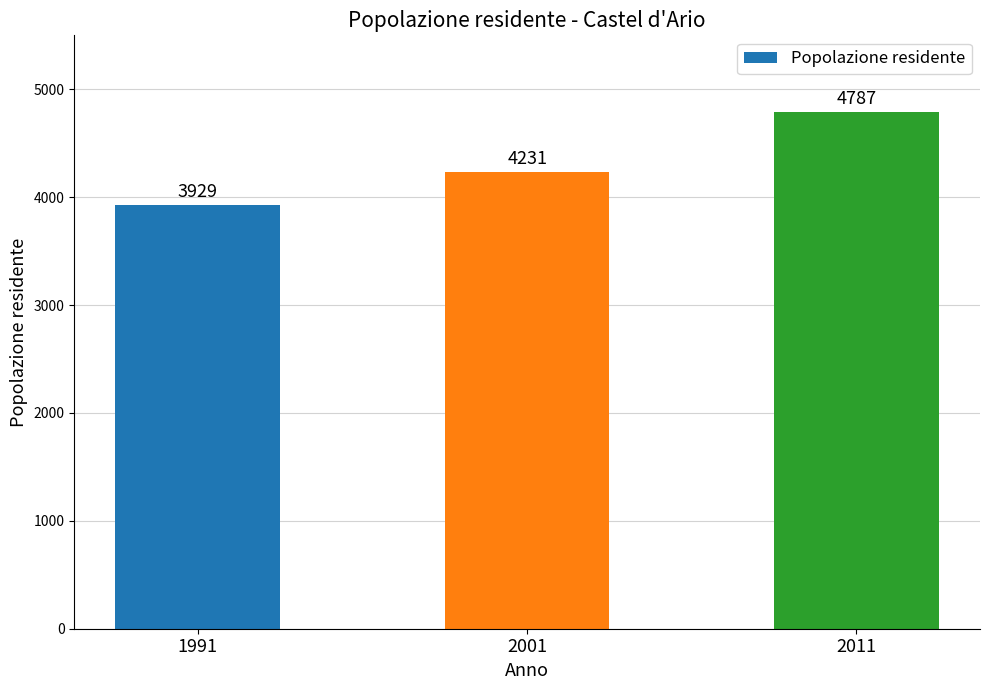

Reading right to left, list all the values displayed in this chart.

4787	4231	3929